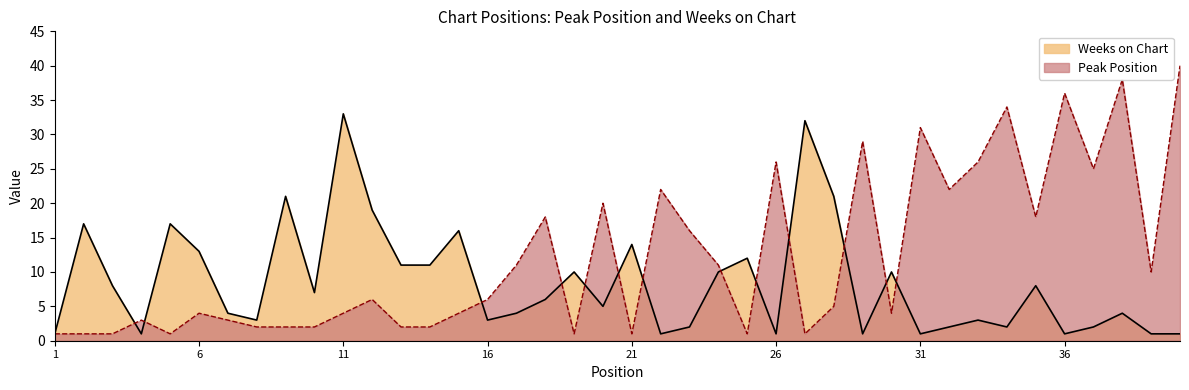

Is it true that Peak Position equals 4 at 30?

True